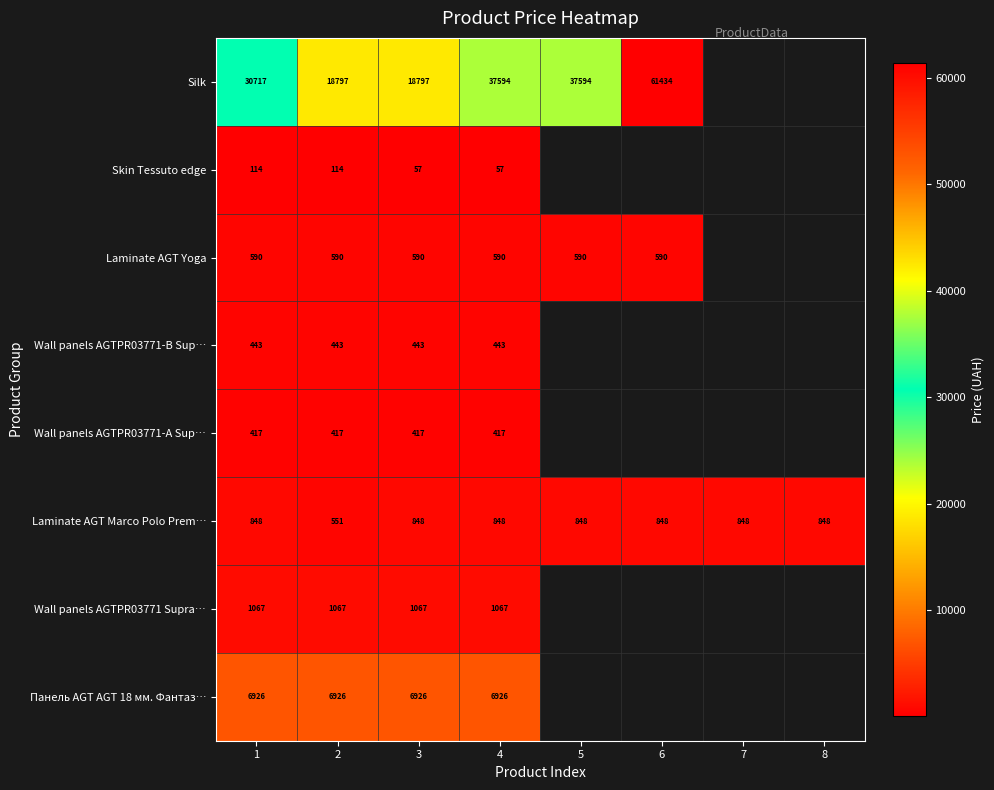

Is the value of Wall panels AGTPR03771-B Sup… at 3 greater than the value of Wall panels AGTPR03771 Supra… at 8?

No